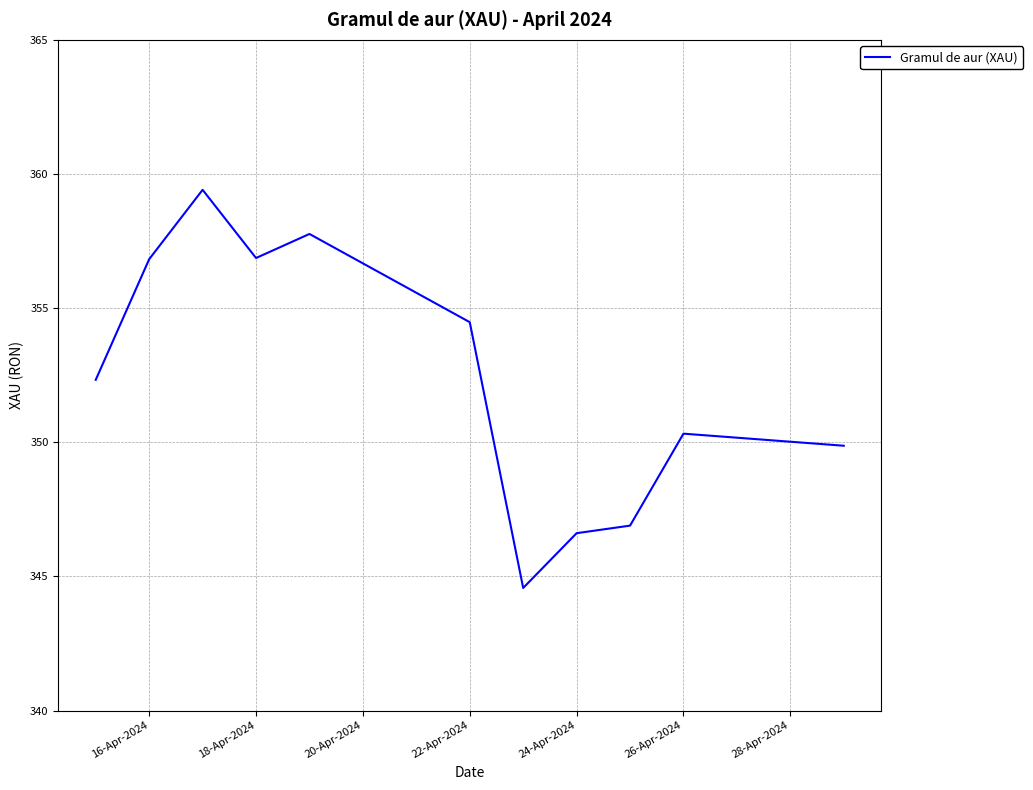

What is the smallest value displayed?

344.6